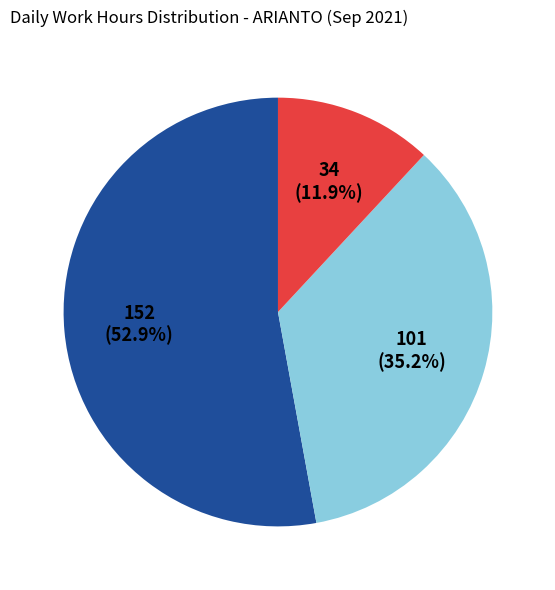

Is there a majority slice in this chart?

Yes